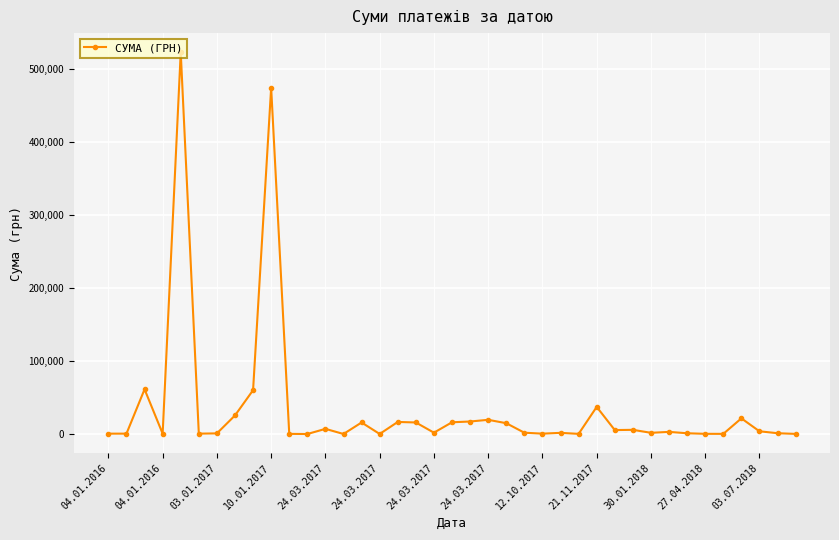

True or false: there are more than 1 points higher than both neighbors.

True